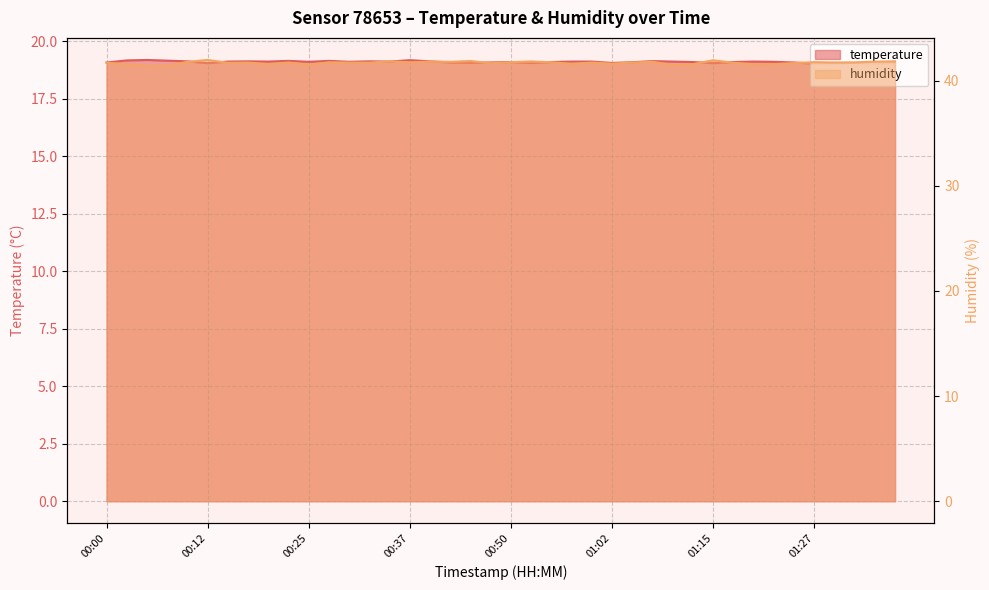

Rank the categories by humidity value from lowest to highest.

00:05, 00:08, 01:10, 00:25, 00:03, 01:12, 01:20, 00:20, 01:22, 00:57, 01:02, 00:47, 01:25, 00:15, 00:00, 00:32, 01:17, 00:17, 00:30, 01:00, 01:05, 00:22, 01:30, 00:37, 01:32, 00:27, 00:55, 00:50, 01:27, 00:10, 00:42, 01:07, 01:35, 00:40, 00:52, 01:37, 00:35, 00:45, 01:15, 00:12